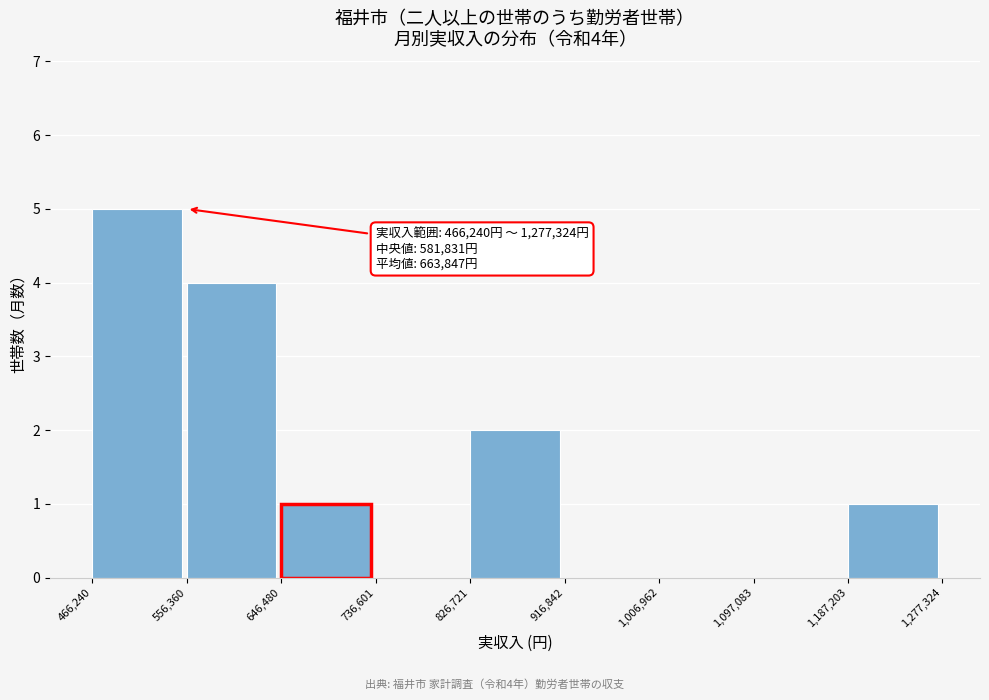

Which range on the x-axis has the tallest bar?

466,240 to 556,360